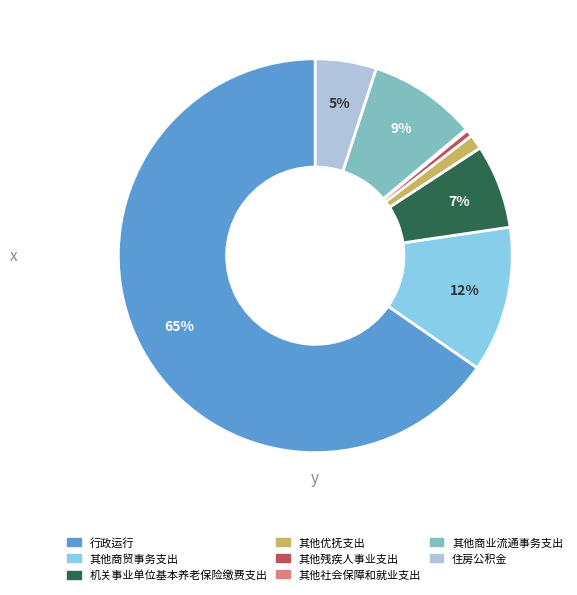

Which slice is the largest?

行政运行